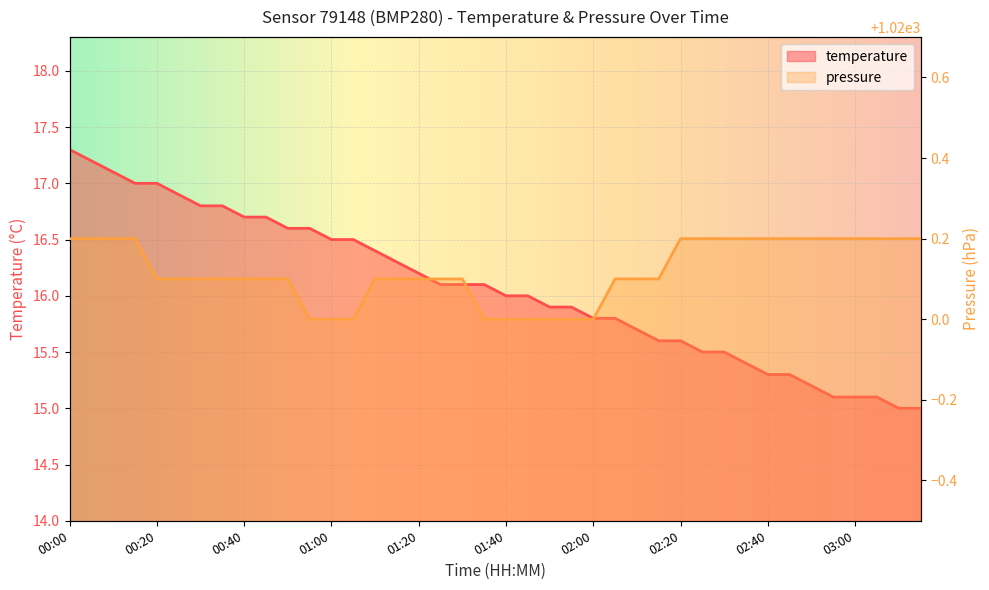

Rank the series by their maximum value, from highest to lowest.

pressure, temperature